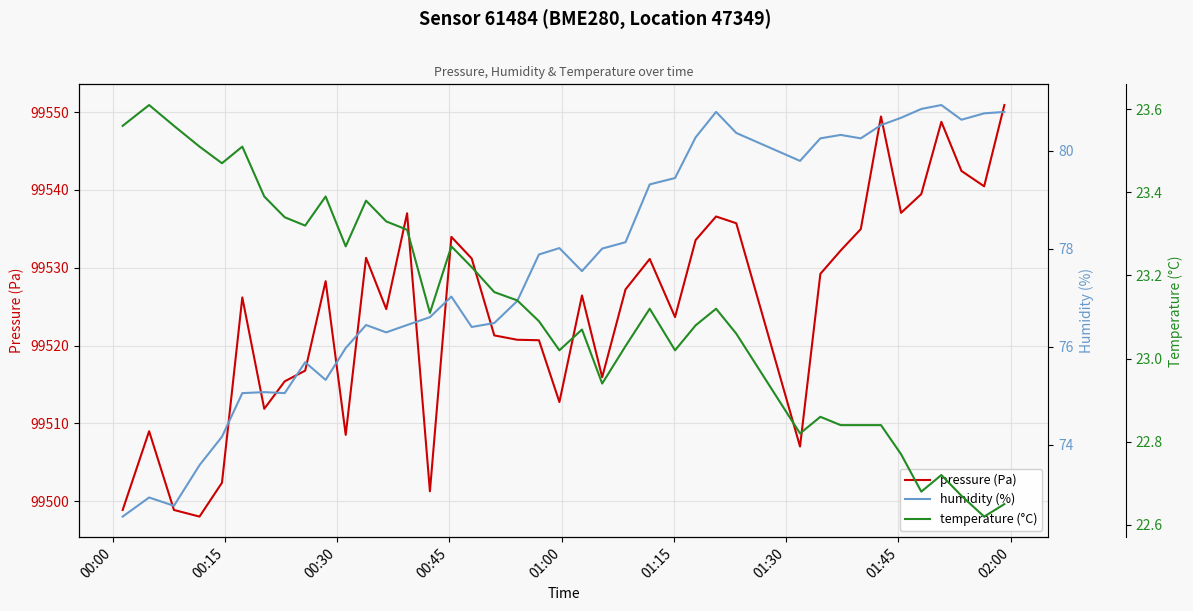

How many data points in humidity (%) are less than 77?

18